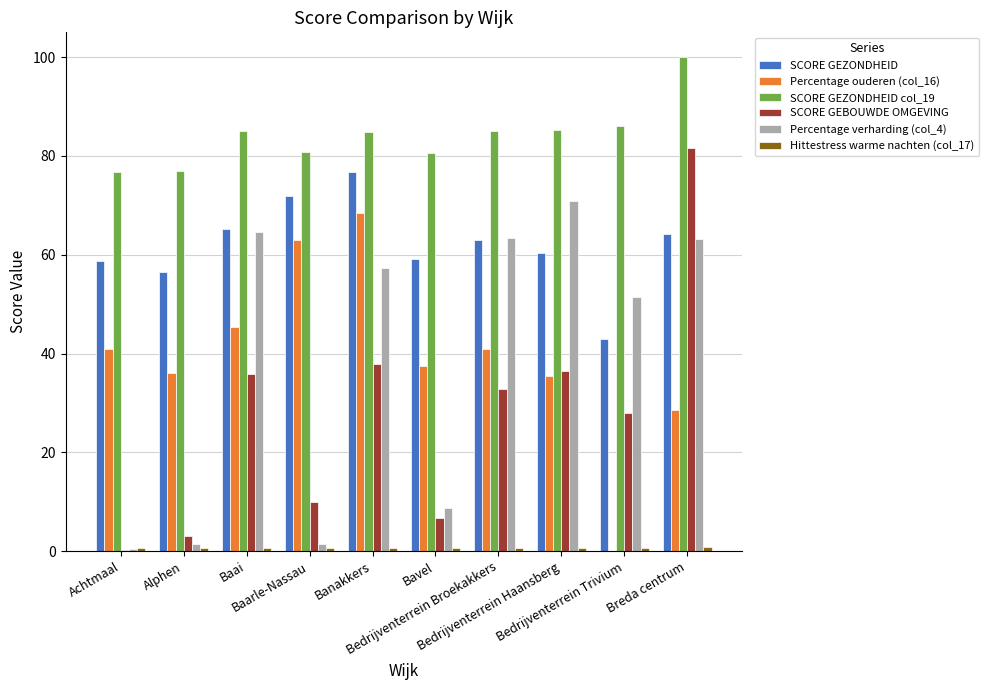

Which series has the largest total across all categories?

SCORE GEZONDHEID col_19